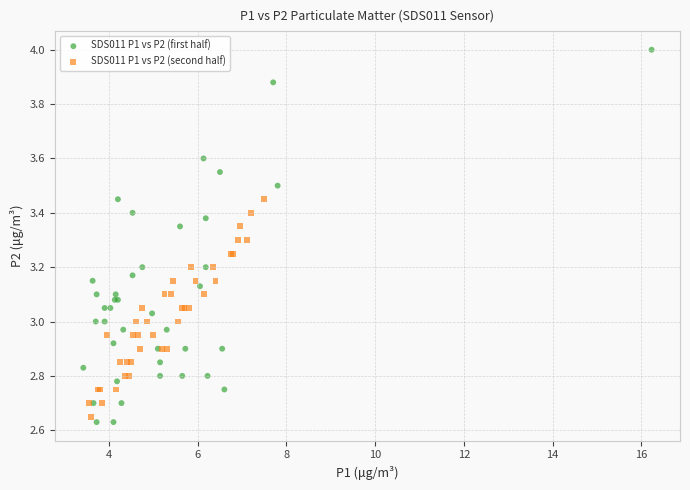

Which series reaches the maximum Y coordinate?

SDS011 P1 vs P2 (first half)